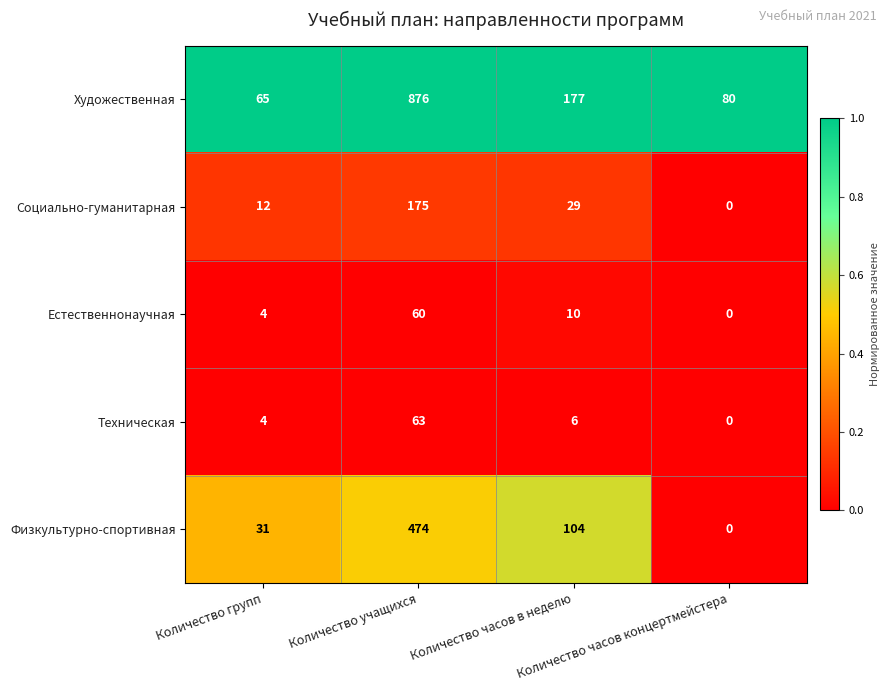

Which series has the widest spread of values?

Художественная